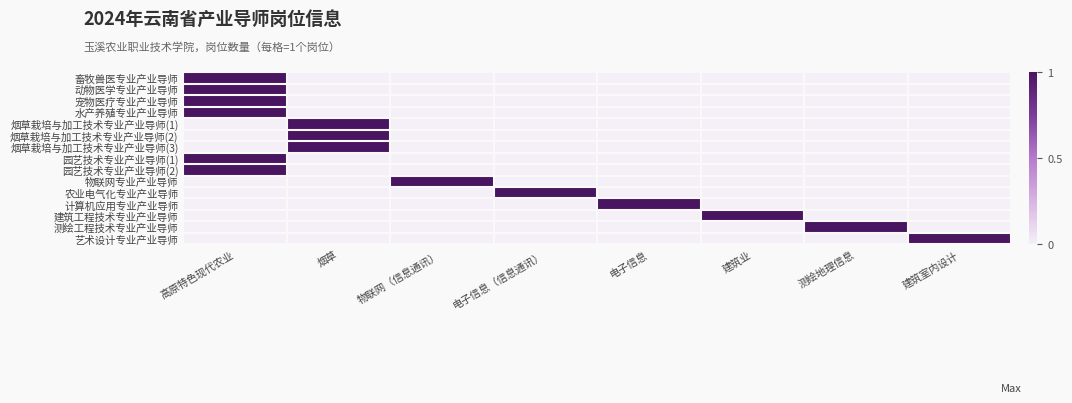

Reading left to right, what are all the values shown in this chart?

畜牧兽医专业产业导师: 高原特色现代农业=1	烟草=0	物联网（信息通讯）=0	电子信息（信息通讯）=0	电子信息=0	建筑业=0	测绘地理信息=0	建筑室内设计=0
动物医学专业产业导师: 高原特色现代农业=1	烟草=0	物联网（信息通讯）=0	电子信息（信息通讯）=0	电子信息=0	建筑业=0	测绘地理信息=0	建筑室内设计=0
宠物医疗专业产业导师: 高原特色现代农业=1	烟草=0	物联网（信息通讯）=0	电子信息（信息通讯）=0	电子信息=0	建筑业=0	测绘地理信息=0	建筑室内设计=0
水产养殖专业产业导师: 高原特色现代农业=1	烟草=0	物联网（信息通讯）=0	电子信息（信息通讯）=0	电子信息=0	建筑业=0	测绘地理信息=0	建筑室内设计=0
烟草栽培与加工技术专业产业导师(1): 高原特色现代农业=0	烟草=1	物联网（信息通讯）=0	电子信息（信息通讯）=0	电子信息=0	建筑业=0	测绘地理信息=0	建筑室内设计=0
烟草栽培与加工技术专业产业导师(2): 高原特色现代农业=0	烟草=1	物联网（信息通讯）=0	电子信息（信息通讯）=0	电子信息=0	建筑业=0	测绘地理信息=0	建筑室内设计=0
烟草栽培与加工技术专业产业导师(3): 高原特色现代农业=0	烟草=1	物联网（信息通讯）=0	电子信息（信息通讯）=0	电子信息=0	建筑业=0	测绘地理信息=0	建筑室内设计=0
园艺技术专业产业导师(1): 高原特色现代农业=1	烟草=0	物联网（信息通讯）=0	电子信息（信息通讯）=0	电子信息=0	建筑业=0	测绘地理信息=0	建筑室内设计=0
园艺技术专业产业导师(2): 高原特色现代农业=1	烟草=0	物联网（信息通讯）=0	电子信息（信息通讯）=0	电子信息=0	建筑业=0	测绘地理信息=0	建筑室内设计=0
物联网专业产业导师: 高原特色现代农业=0	烟草=0	物联网（信息通讯）=1	电子信息（信息通讯）=0	电子信息=0	建筑业=0	测绘地理信息=0	建筑室内设计=0
农业电气化专业产业导师: 高原特色现代农业=0	烟草=0	物联网（信息通讯）=0	电子信息（信息通讯）=1	电子信息=0	建筑业=0	测绘地理信息=0	建筑室内设计=0
计算机应用专业产业导师: 高原特色现代农业=0	烟草=0	物联网（信息通讯）=0	电子信息（信息通讯）=0	电子信息=1	建筑业=0	测绘地理信息=0	建筑室内设计=0
建筑工程技术专业产业导师: 高原特色现代农业=0	烟草=0	物联网（信息通讯）=0	电子信息（信息通讯）=0	电子信息=0	建筑业=1	测绘地理信息=0	建筑室内设计=0
测绘工程技术专业产业导师: 高原特色现代农业=0	烟草=0	物联网（信息通讯）=0	电子信息（信息通讯）=0	电子信息=0	建筑业=0	测绘地理信息=1	建筑室内设计=0
艺术设计专业产业导师: 高原特色现代农业=0	烟草=0	物联网（信息通讯）=0	电子信息（信息通讯）=0	电子信息=0	建筑业=0	测绘地理信息=0	建筑室内设计=1